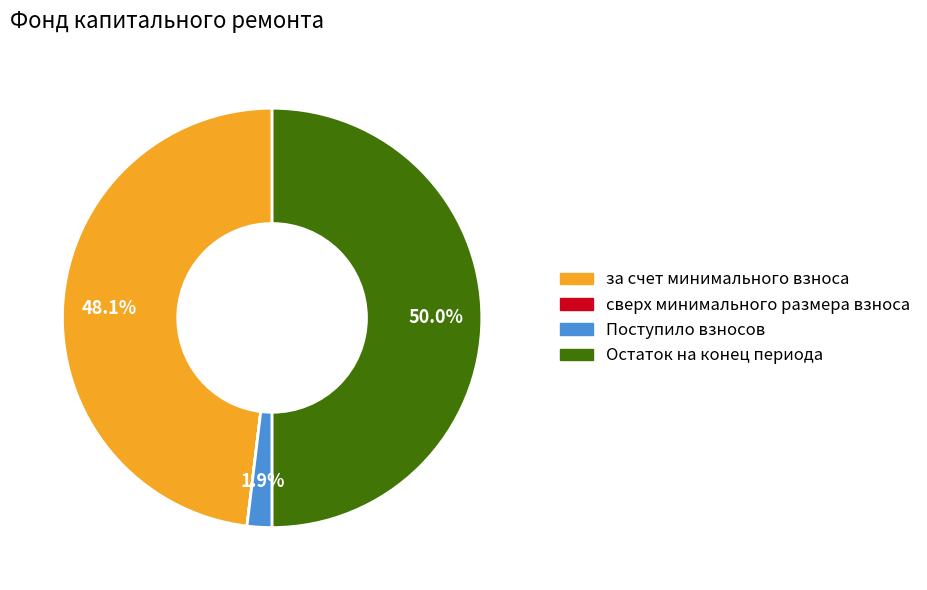

What percentage is the за счет минимального взноса slice, to the nearest percent?

48%